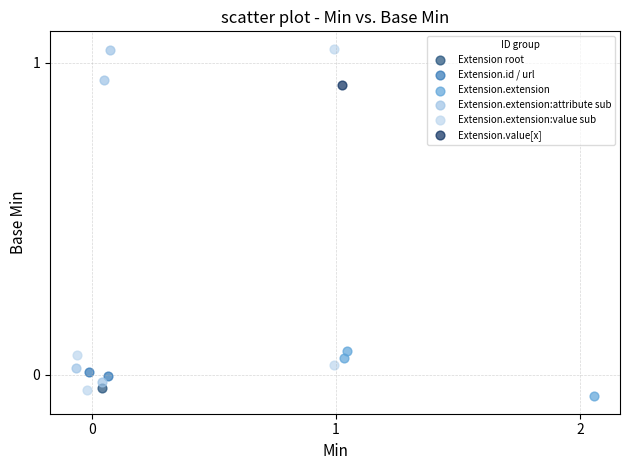

What are all the series names shown in the legend?

Extension root, Extension.id / url, Extension.extension, Extension.extension:attribute sub, Extension.extension:value sub, Extension.value[x]